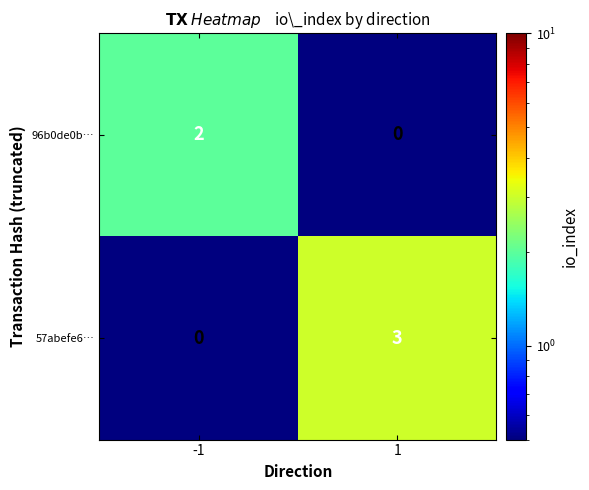

How many categories are shown in the chart?

2